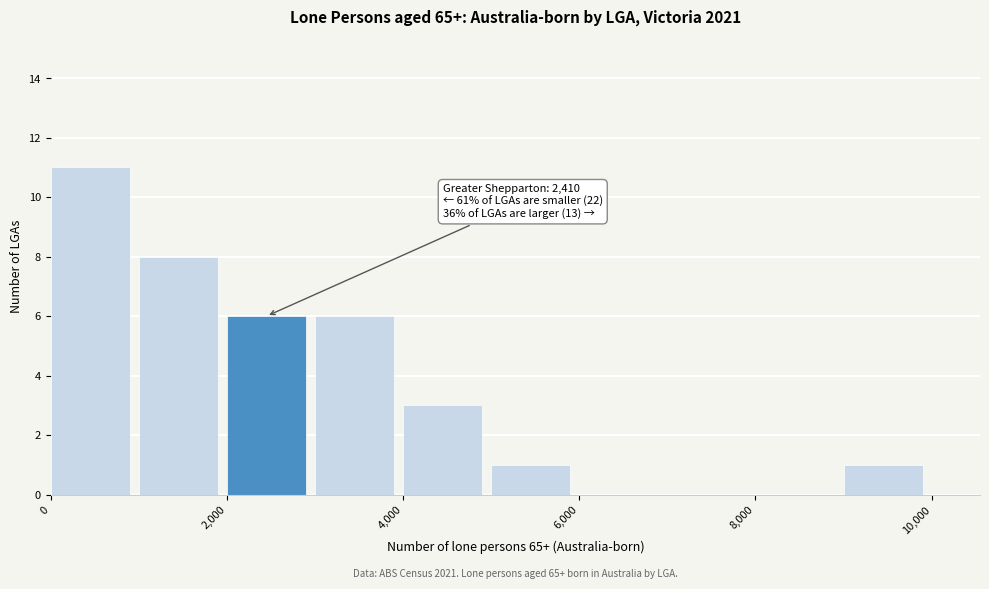

Which range on the x-axis has the tallest bar?

0 to 1000